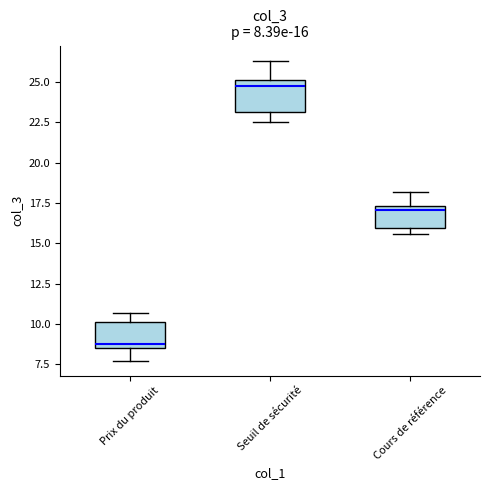

Which box's median line is the lowest?

Prix du produit